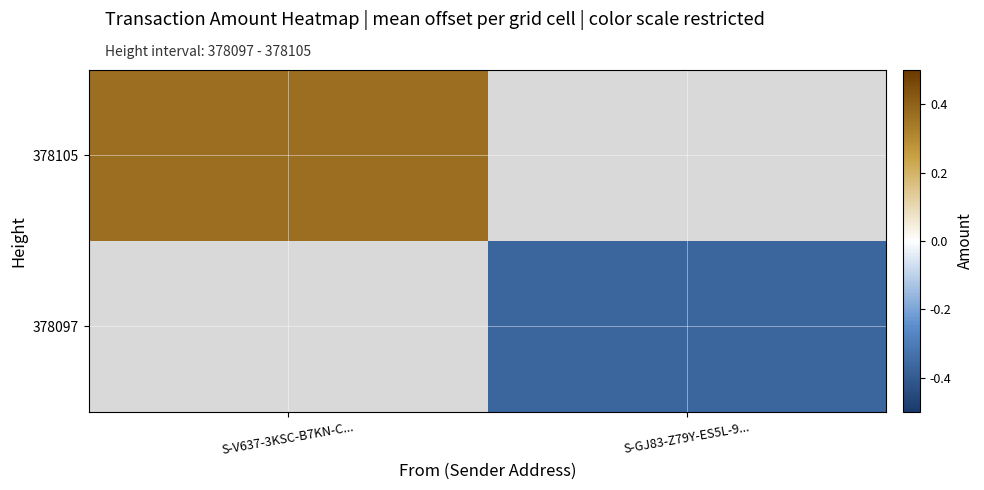

What is the approximate value of 378105 at S-V637-3KSC-B7KN-C...?

0.4